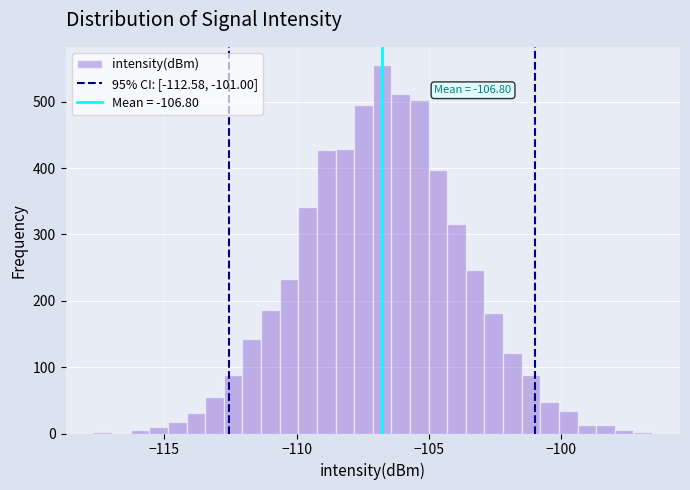

Read against the x-axis, roughly where is the centre of the tallest bar?

-107.0